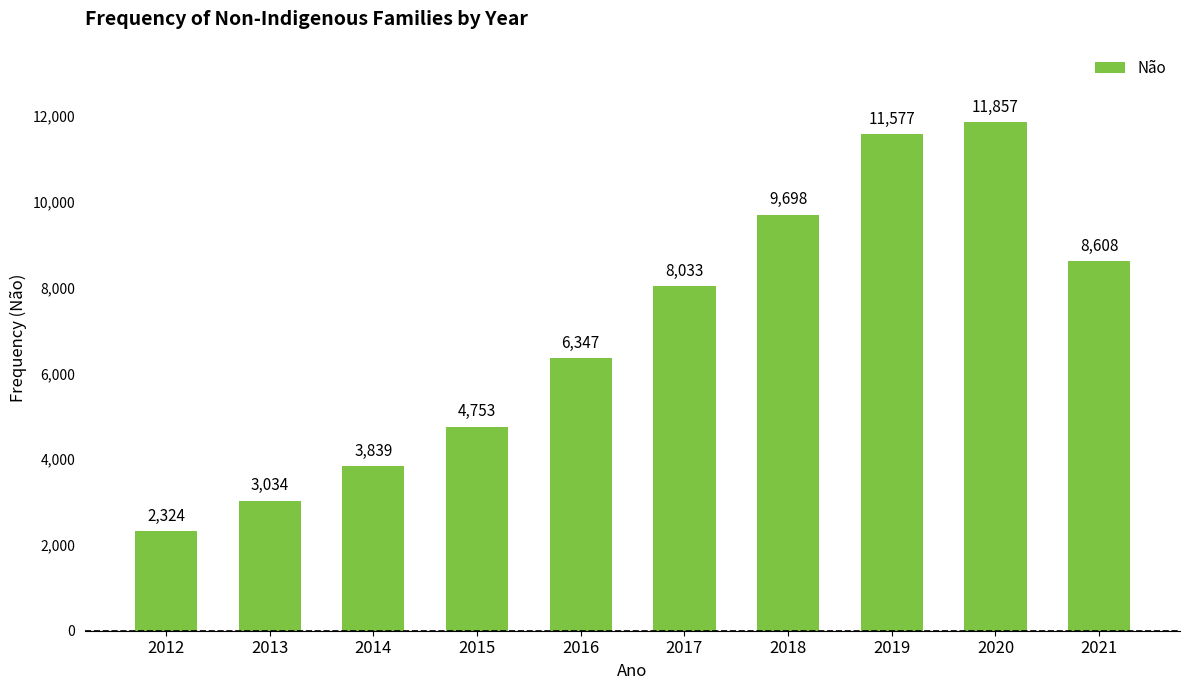

Which label corresponds to the smallest value in the chart?

2012